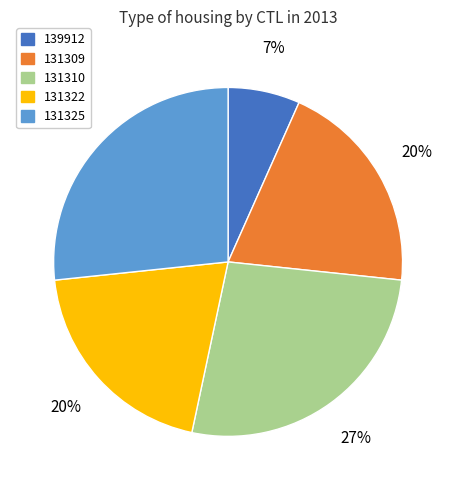

To the nearest percent, what is the average slice percentage?

20%